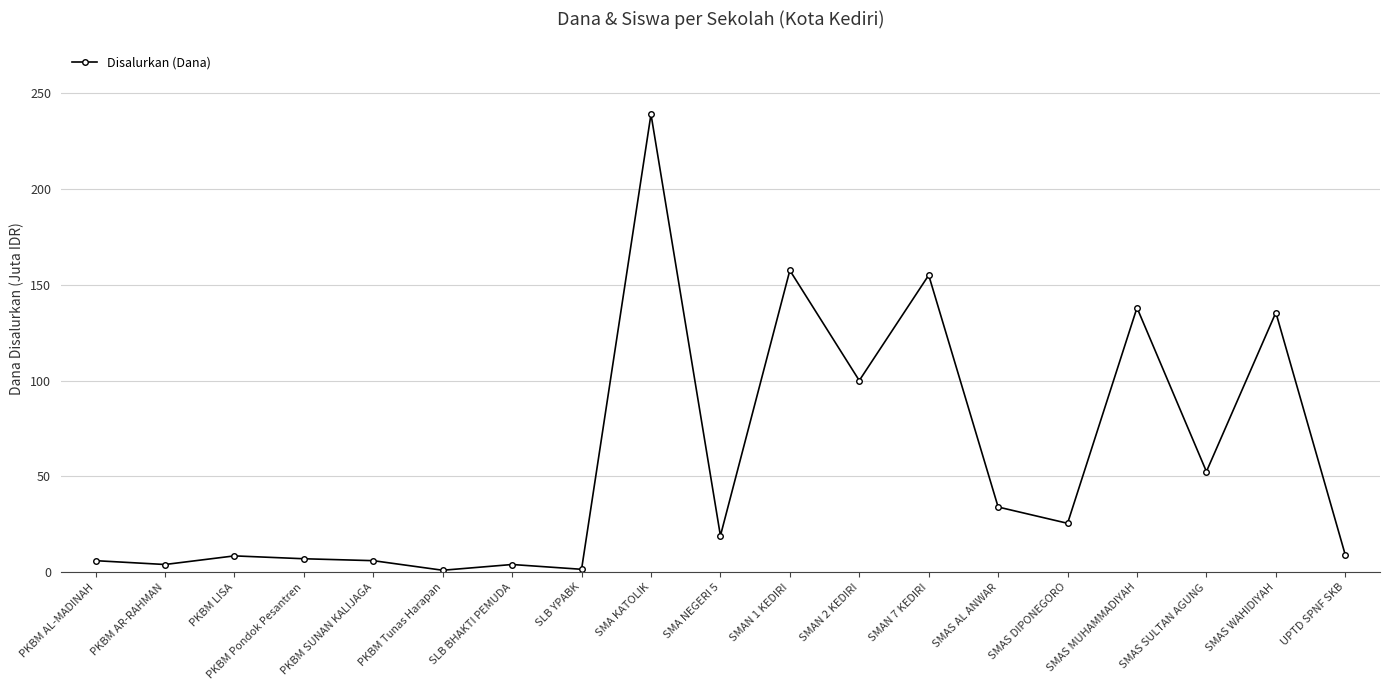

At which label does the data first exceed 19?

SMA KATOLIK